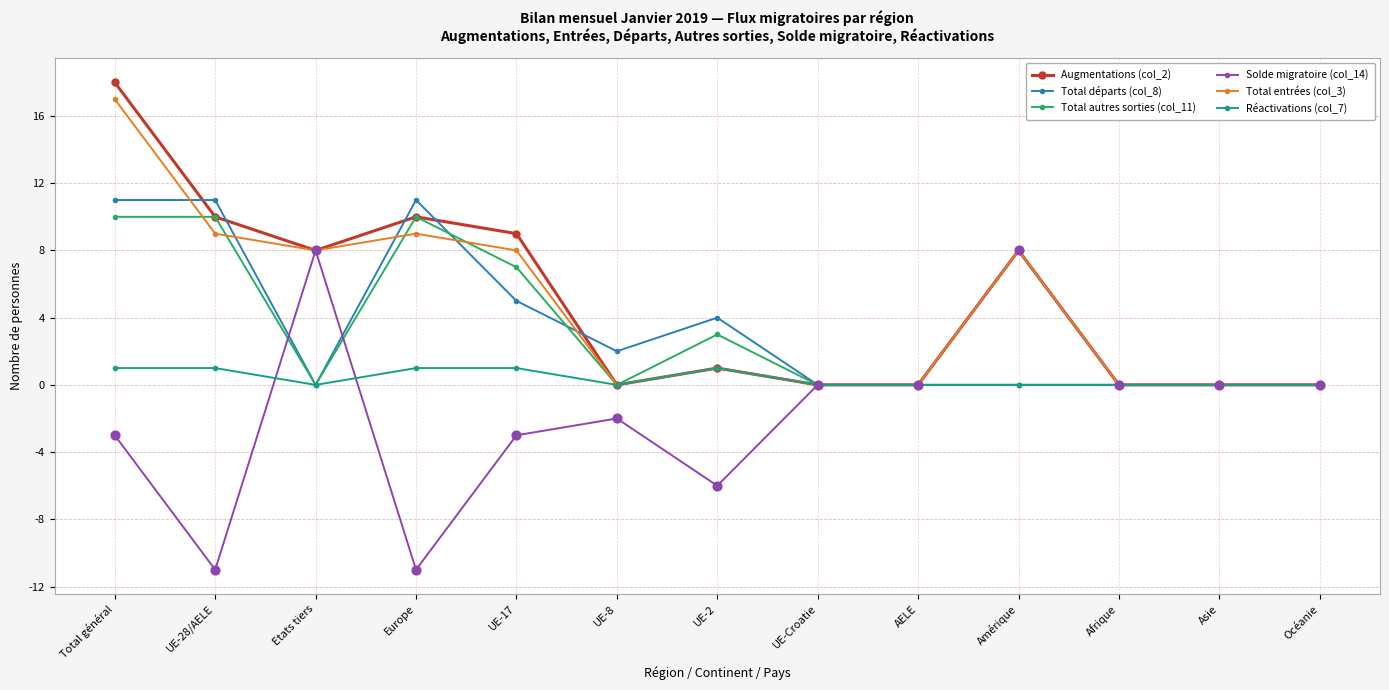

Is the value of Total entrées (col_3) at UE-8 greater than the value of Total autres sorties (col_11) at Europe?

No